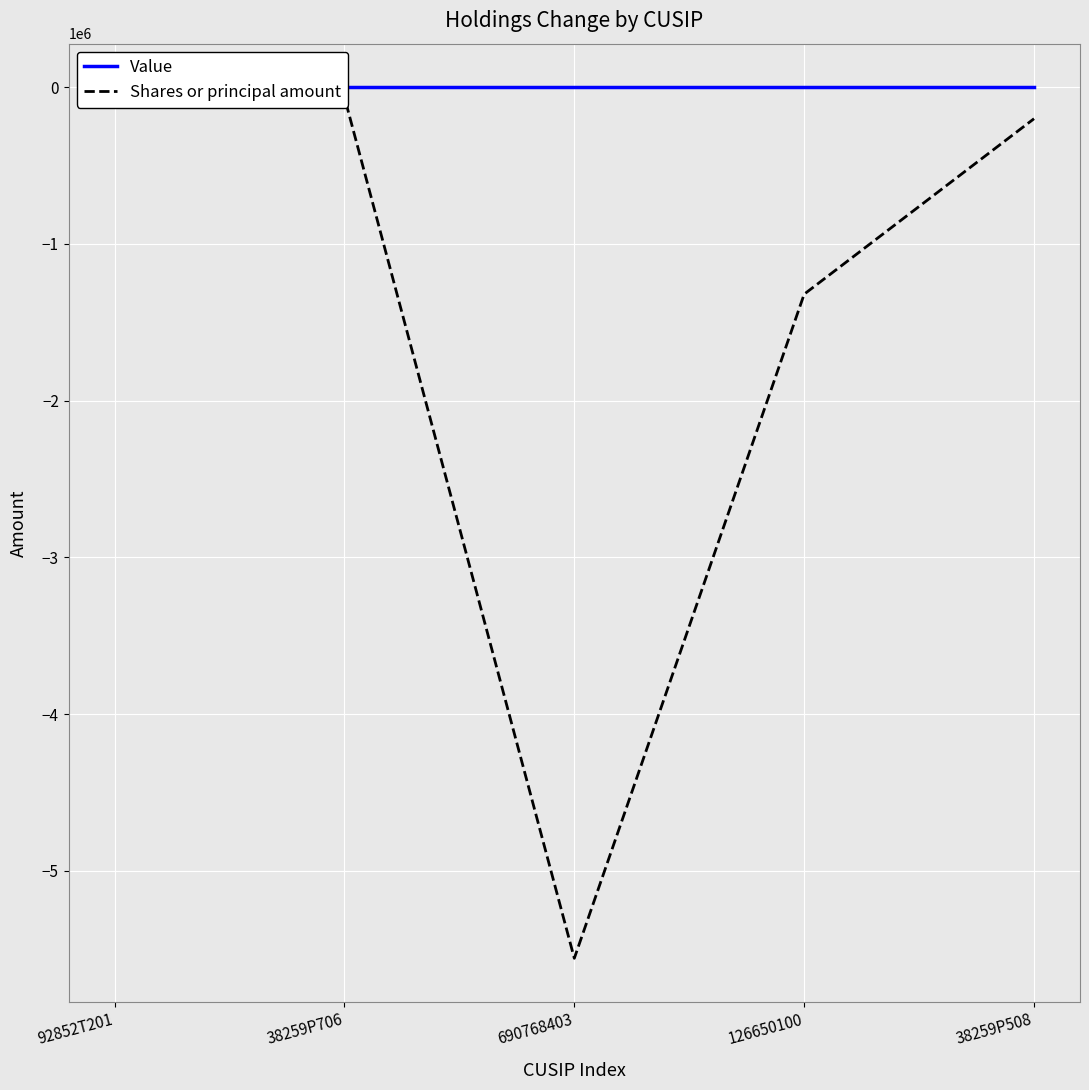

Reading left to right, transcribe all the data shown in this chart.

Value: 92852T201=0	38259P706=0	690768403=0	126650100=0	38259P508=0
Shares or principal amount: 92852T201=-30900	38259P706=-63331	690768403=-5557748	126650100=-1320493	38259P508=-200955